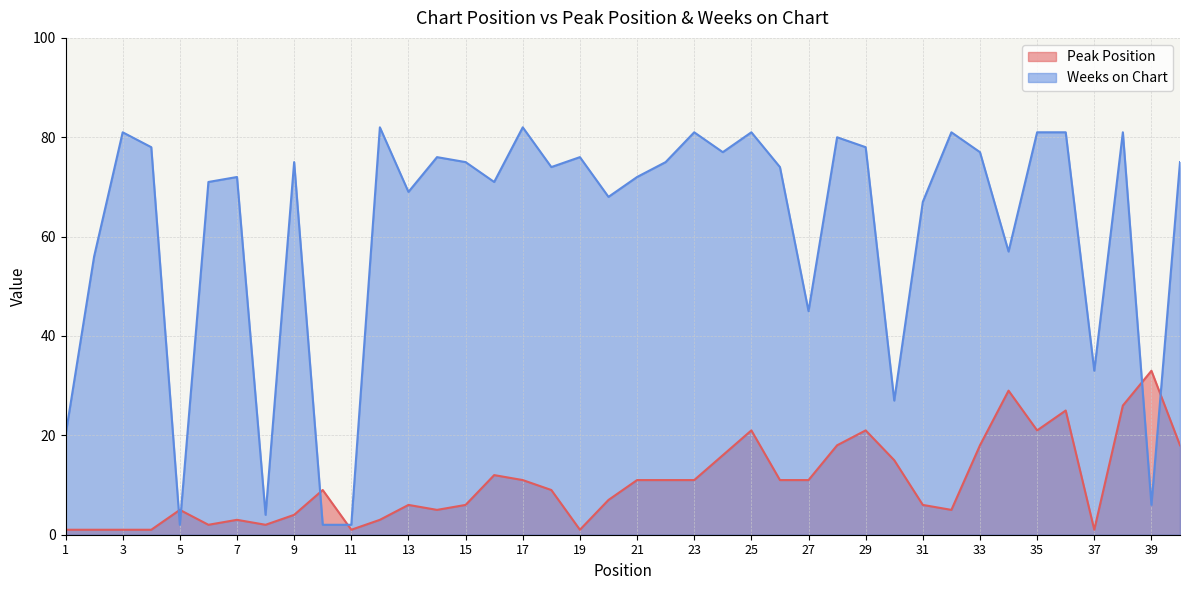

What is the average value of the Peak Position series?

10